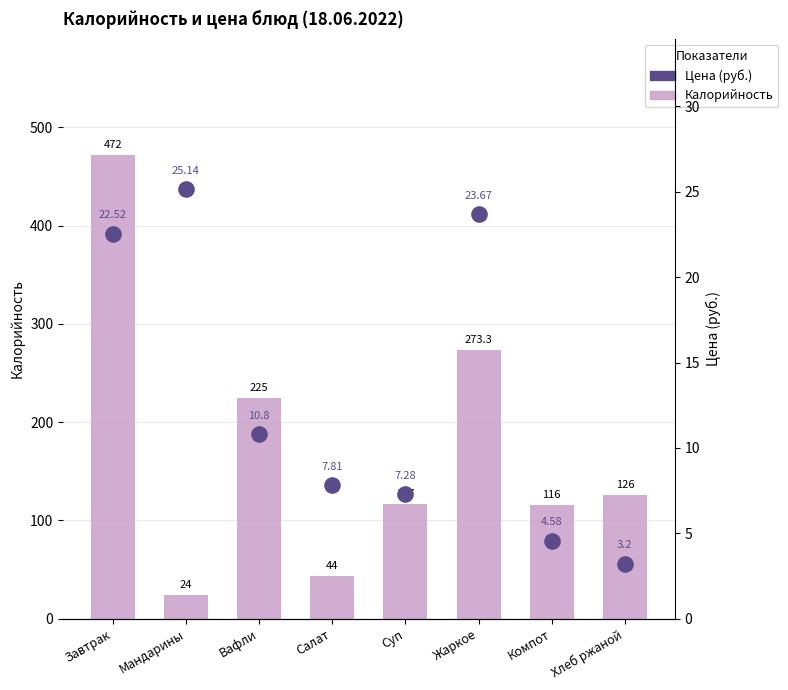

Which series has the widest spread of Y values?

Калорийность